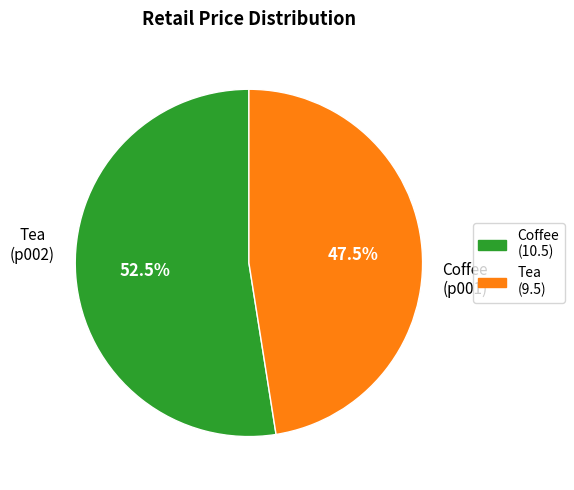

How many slices are in this pie chart?

2